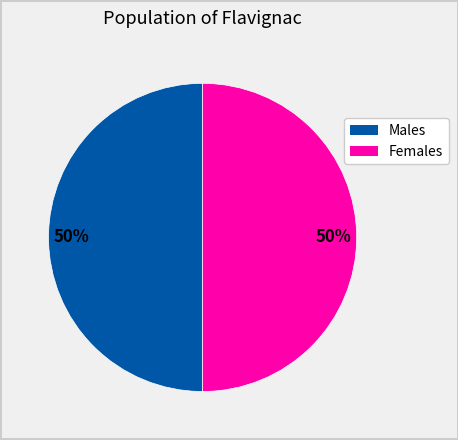

To the nearest percent, what is the average slice percentage?

50%